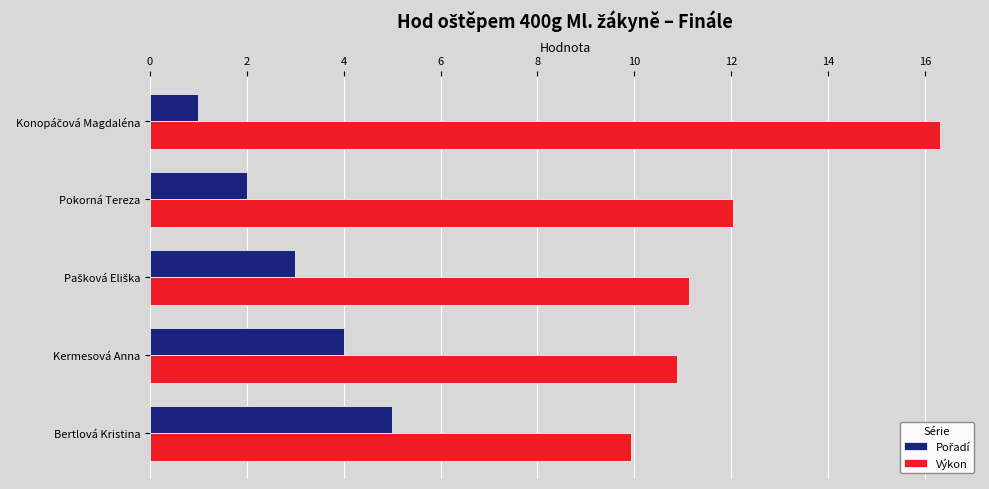

The Výkon series shows 3.0 at Pokorná Tereza. True or false?

False